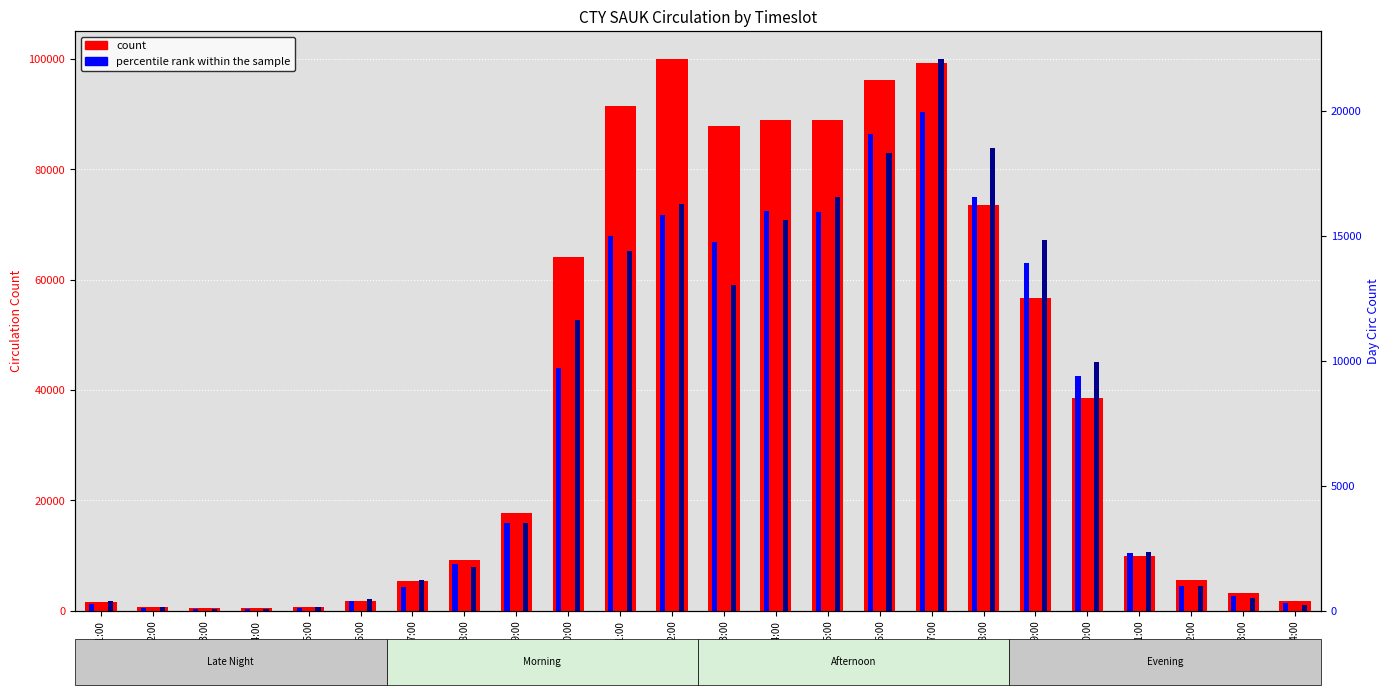

Is it true that Tuesdays equals 22691 at 10:00-11:00?

False